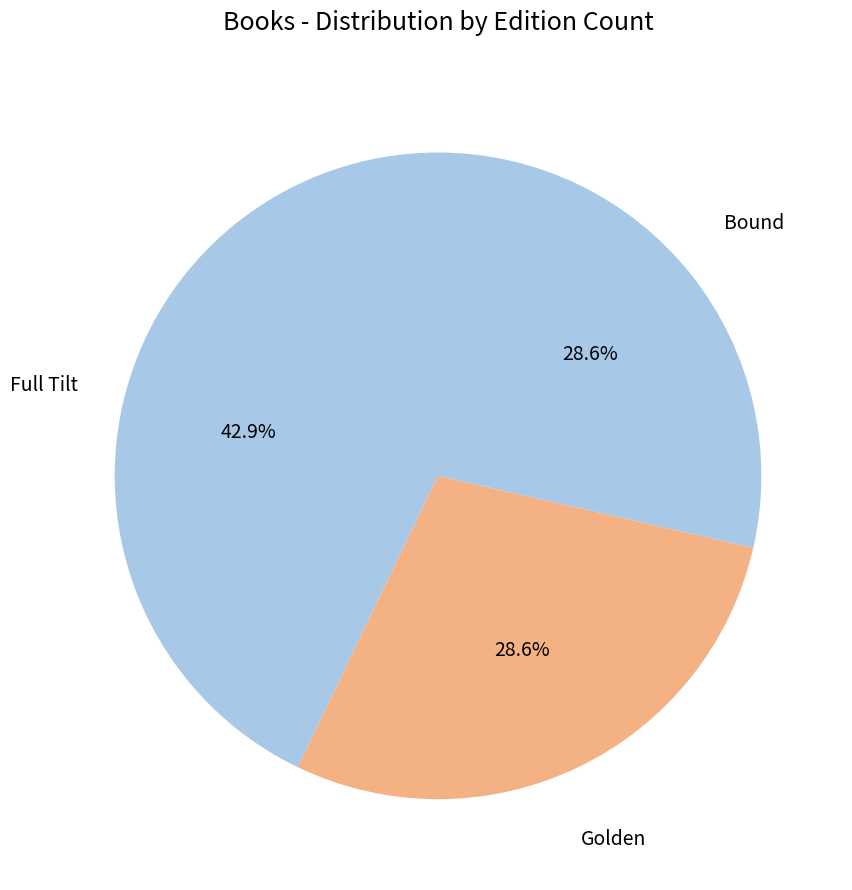

To the nearest percent, what percentage of the pie is Golden?

29%